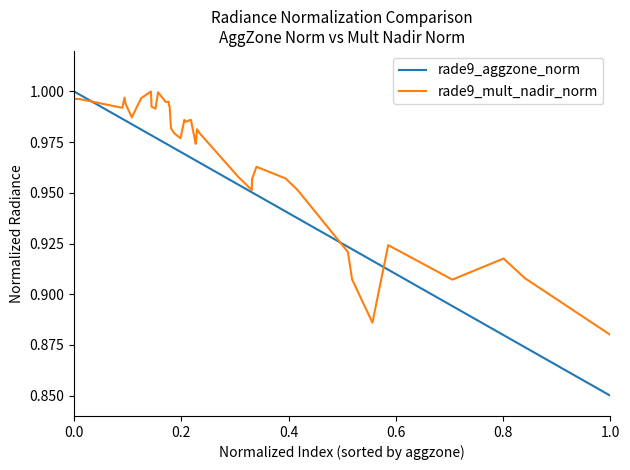

Which series ends up on top after the final intersection of rade9_mult_nadir_norm and rade9_aggzone_norm?

rade9_mult_nadir_norm